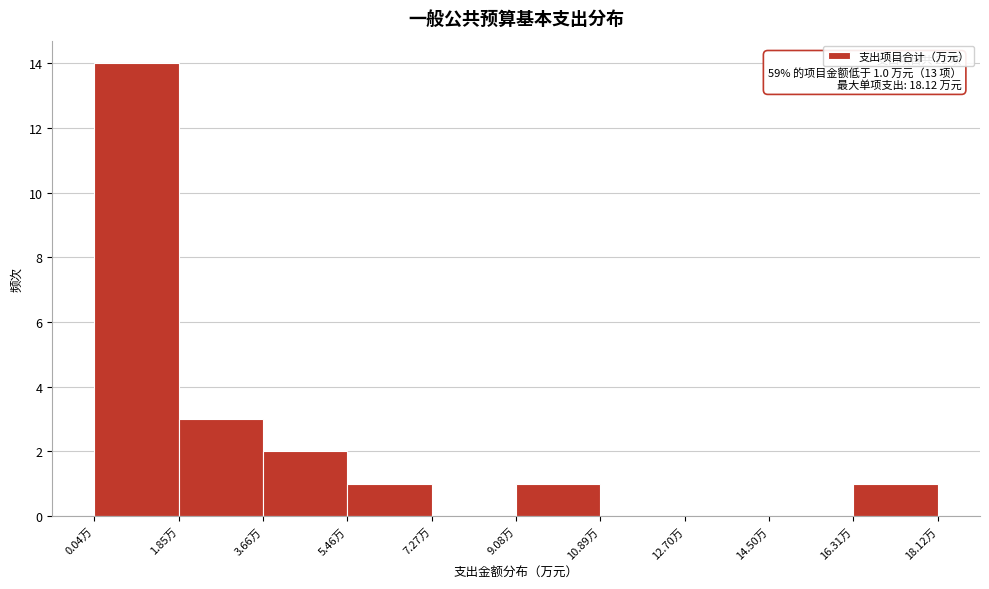

Which range on the x-axis has the tallest bar?

0.0 to 1.8